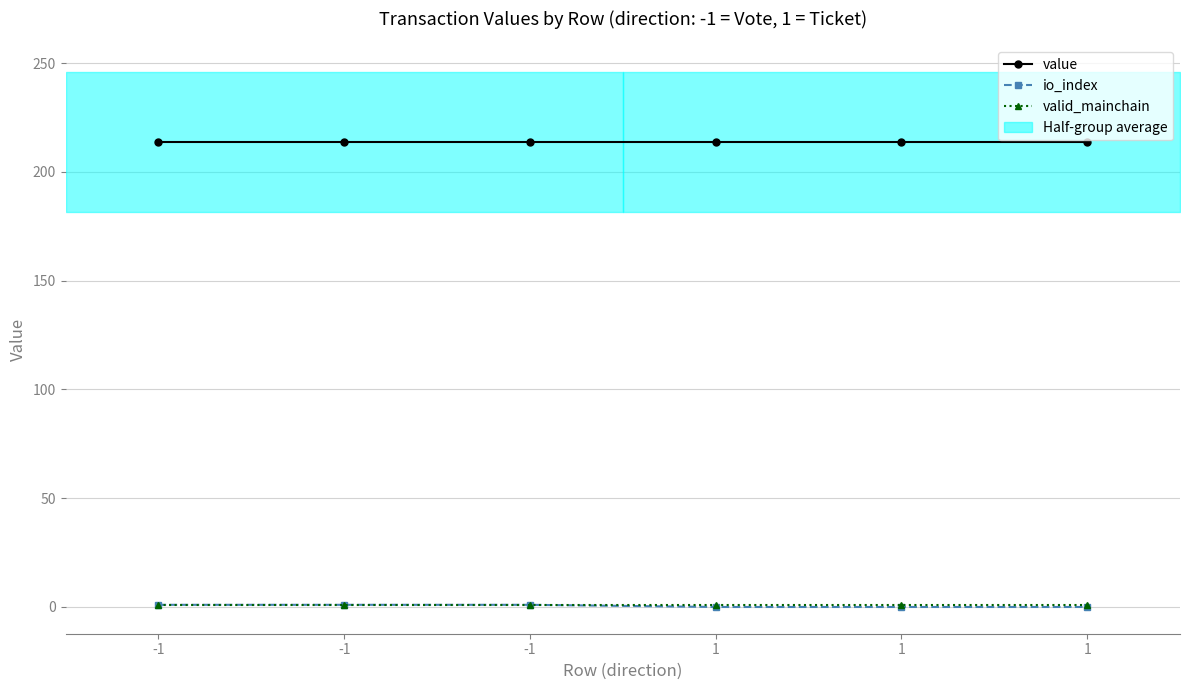

Rank the categories by io_index value from lowest to highest.

1, 1, 1, -1, -1, -1